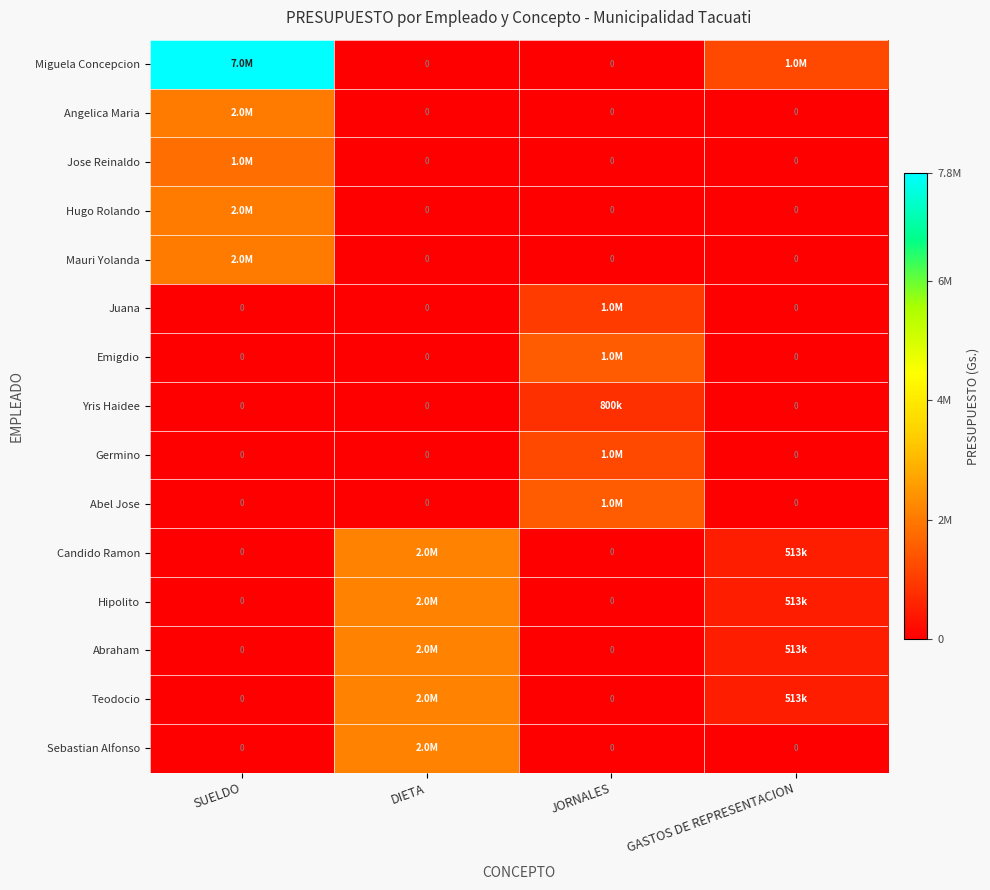

What is the difference between the Teodocio values at DIETA and JORNALES?

2162000